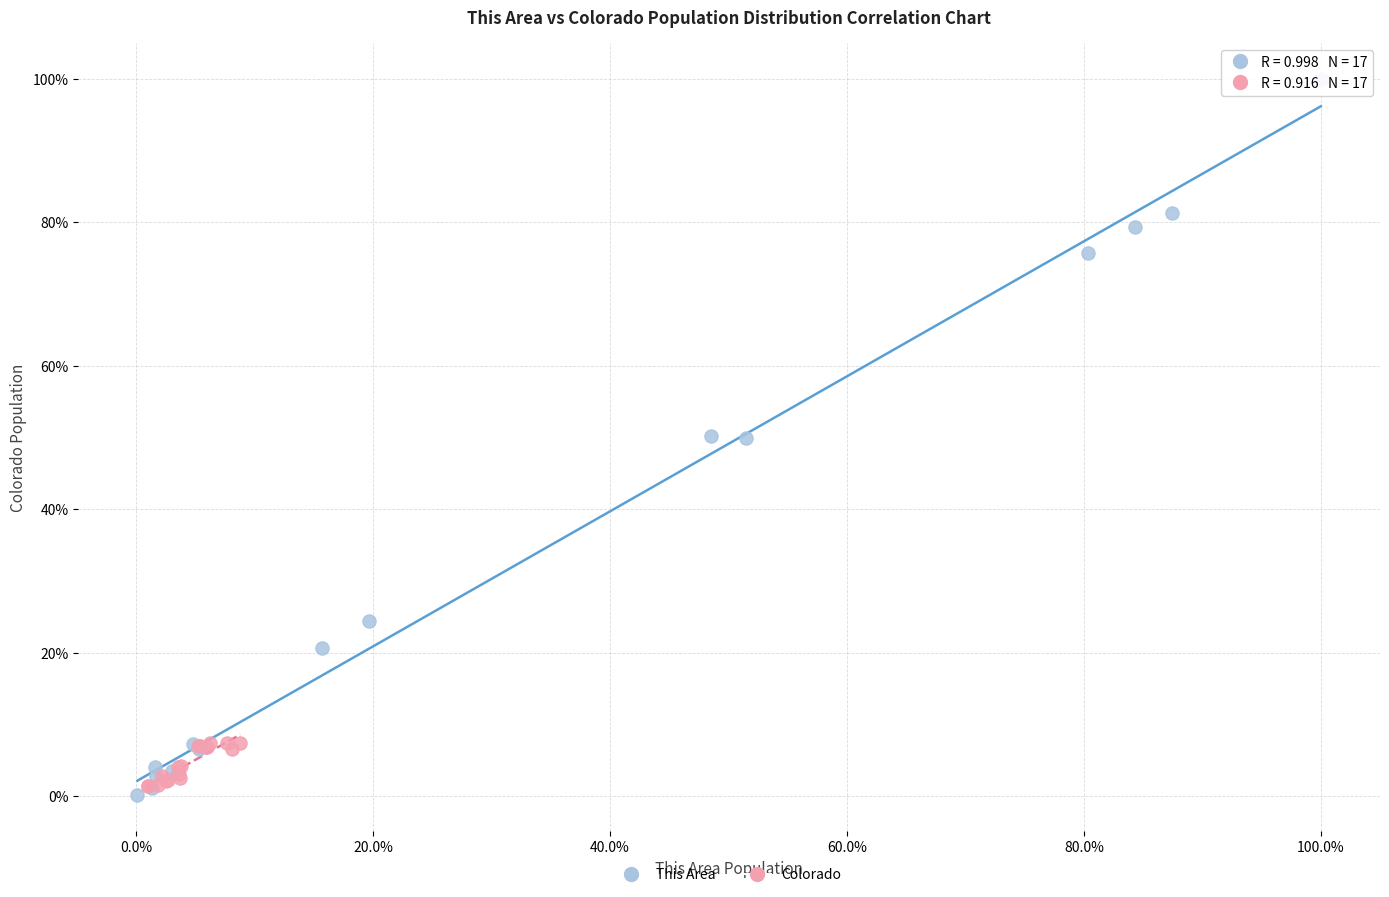

What are all the series names shown in the legend?

This Area, Colorado